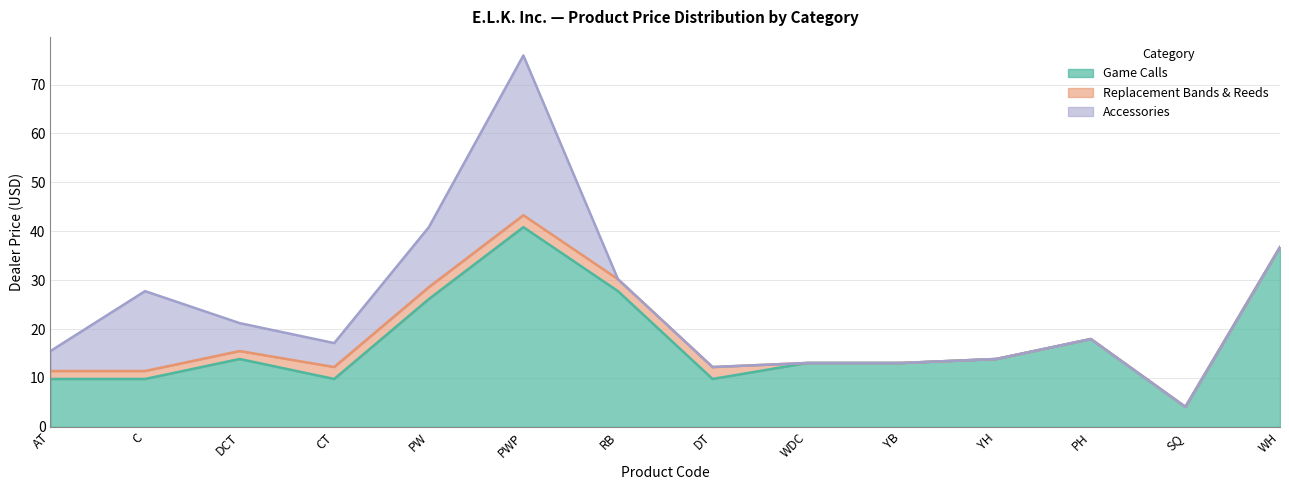

Which series has the widest spread of values?

Game Calls